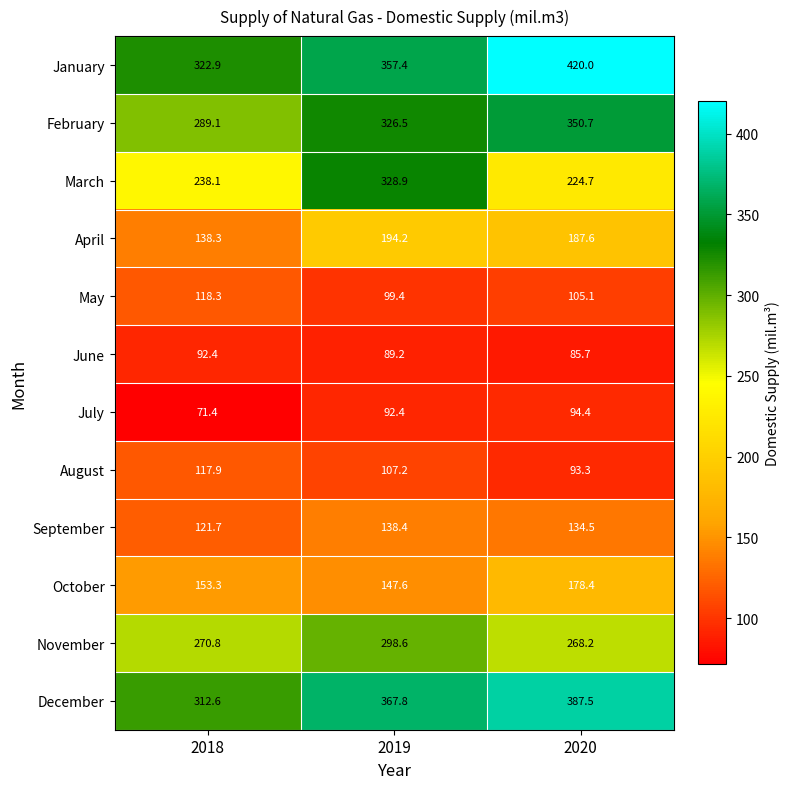

What is the difference between the maximum and minimum values in the November series?

30.4